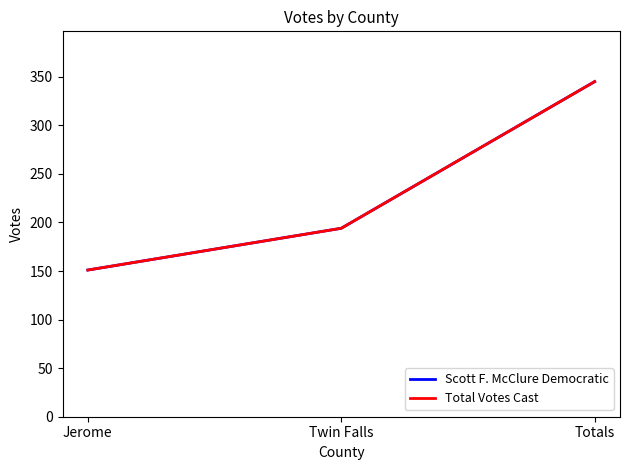

Does the chart display data point markers on the line(s)?

No